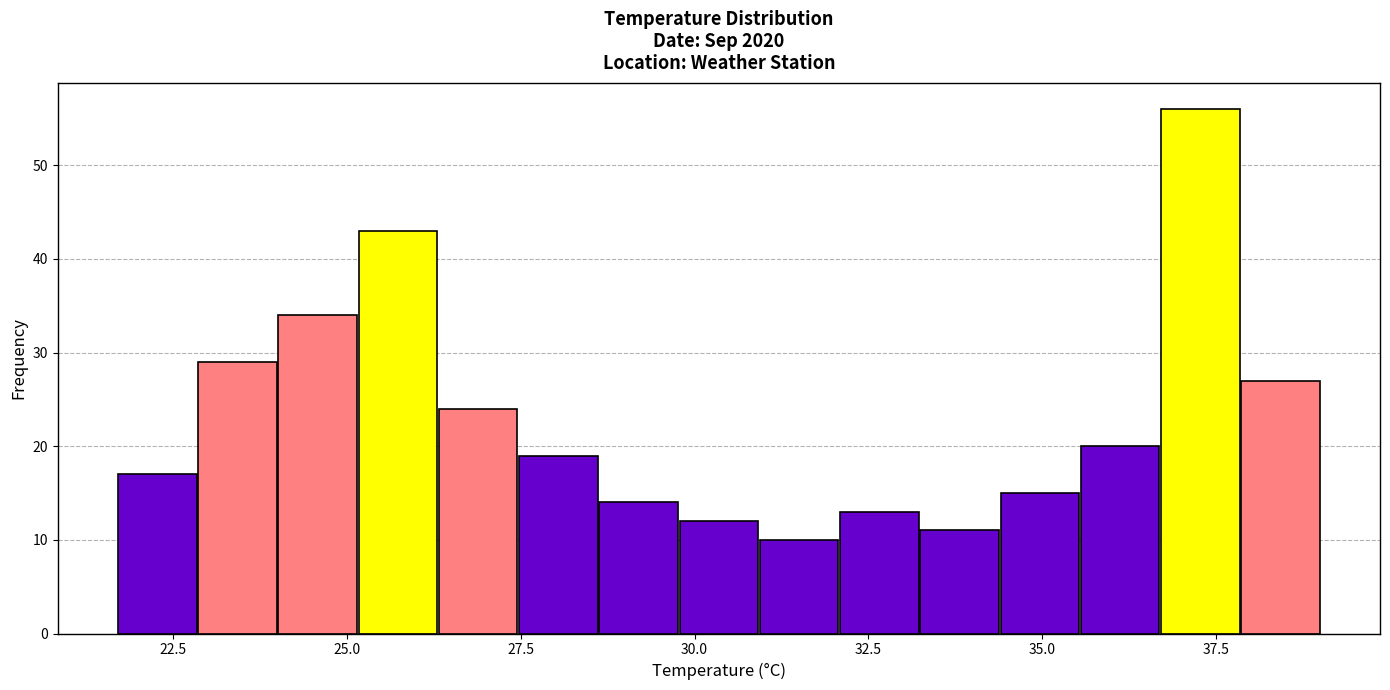

Read against the x-axis, roughly where is the centre of the tallest bar?

37.5